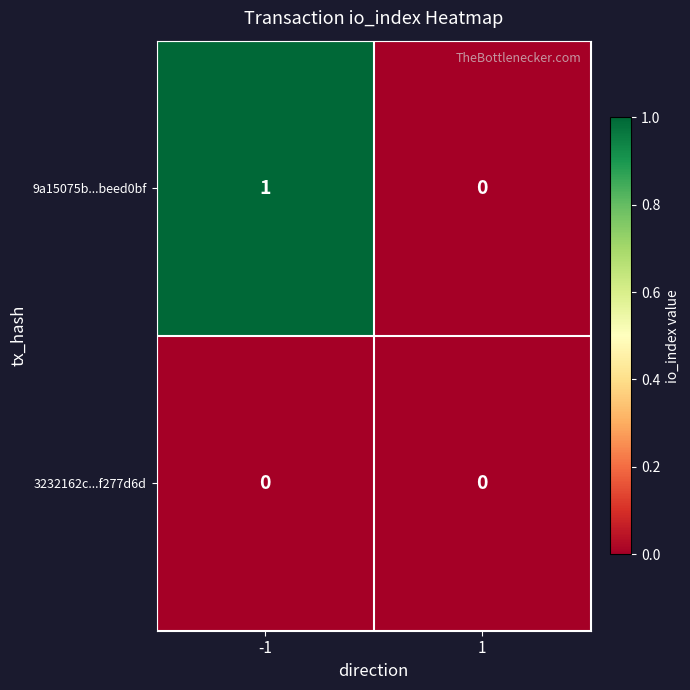

Reading left to right, transcribe all the data shown in this chart.

9a15075b...beed0bf: 1	0
3232162c...f277d6d: 0	0